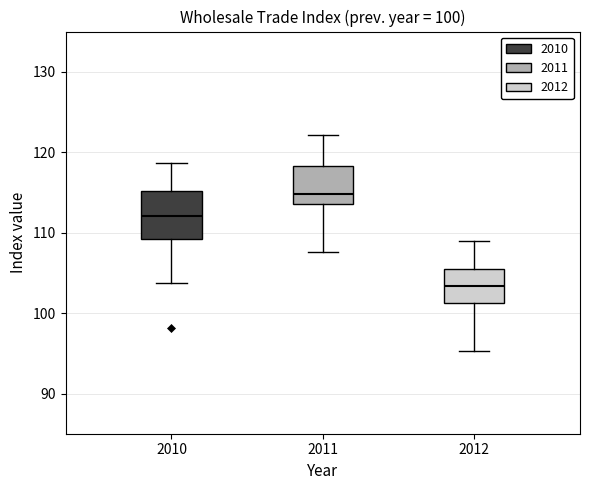

Comparing the boxes themselves (not the whiskers), which one is the tallest?

2010